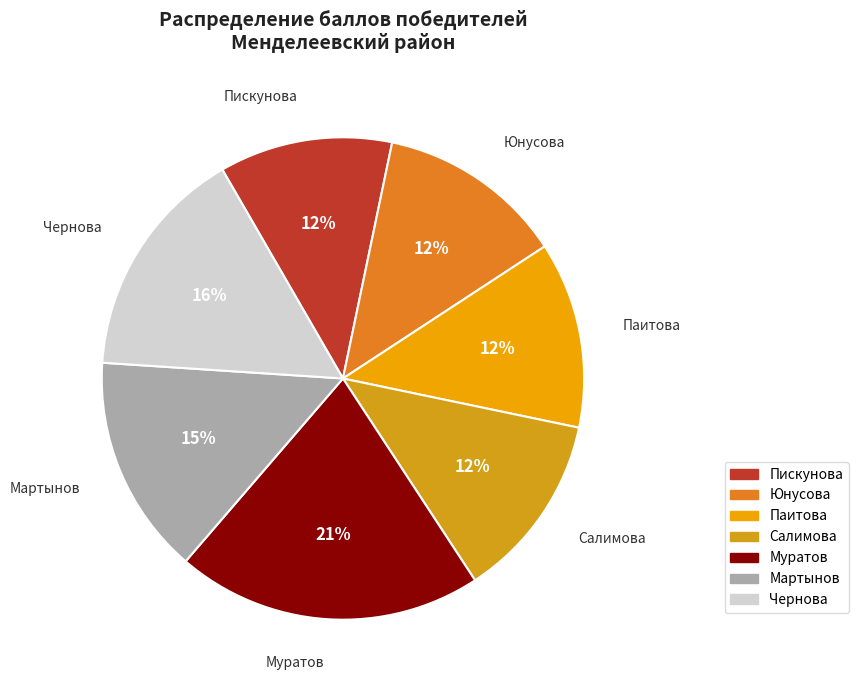

The Пискунова slice represents 12% of the pie. True or false?

True